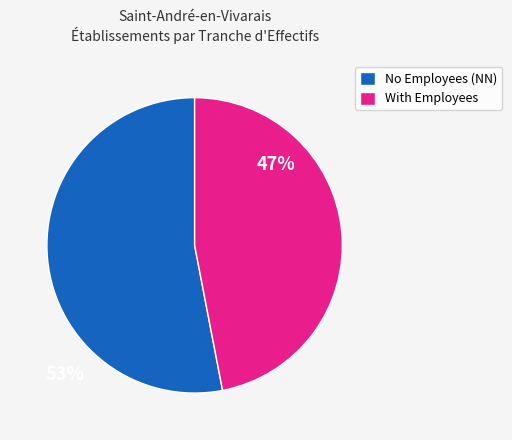

Which slice is the smallest?

With Employees